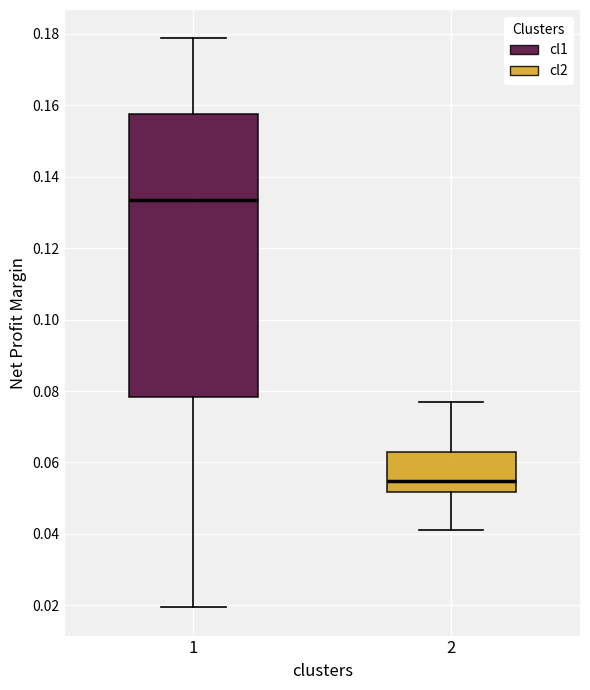

Reading left to right, read every box against the y-axis: the position of its median line, the range the box covers, and the ends of its whiskers. The values are not printed on the chart, so give them approximately, as read against the axis.

1: median 0.134, box 0.078 to 0.158, whiskers 0.020 to 0.178
2: median 0.054, box 0.052 to 0.064, whiskers 0.042 to 0.076